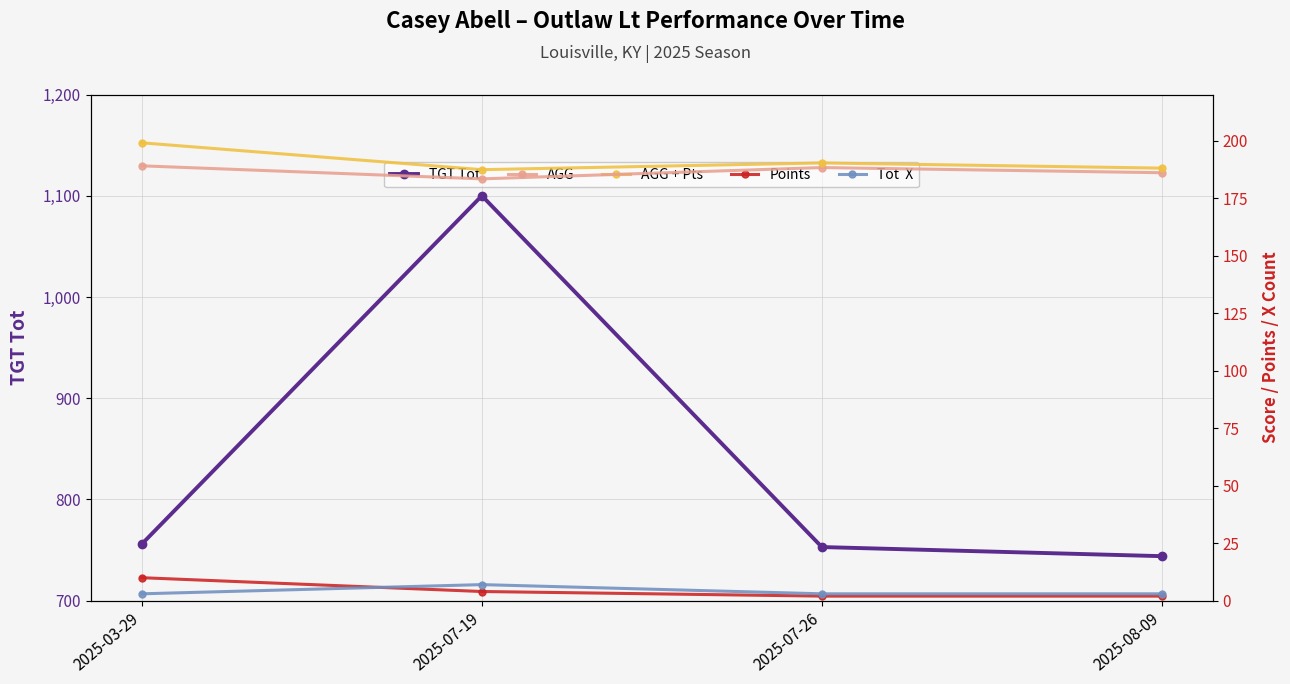

What is the sum of all AGG values?

746.6